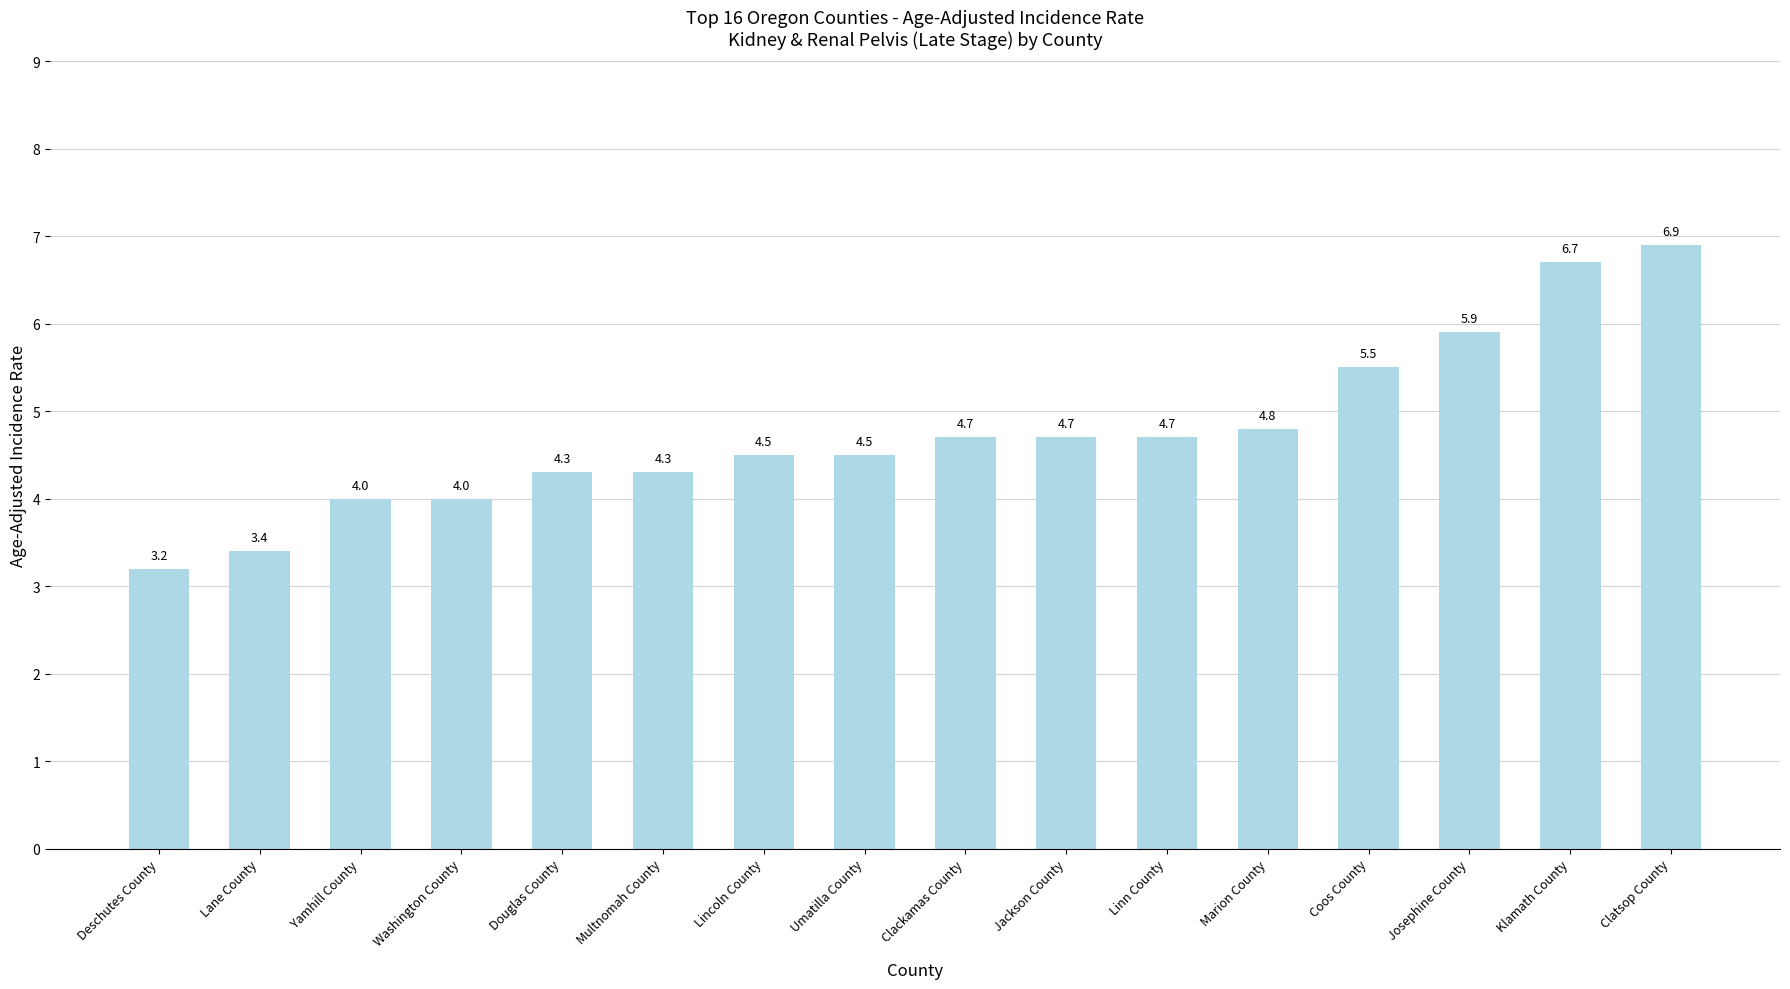

Count the number of categories in the chart.

16